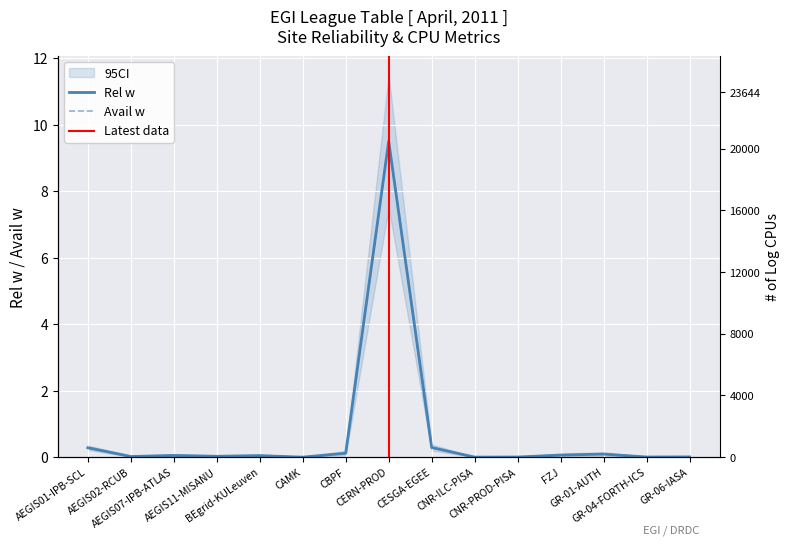

True or false: Avail w and Rel w intersect in this chart.

False